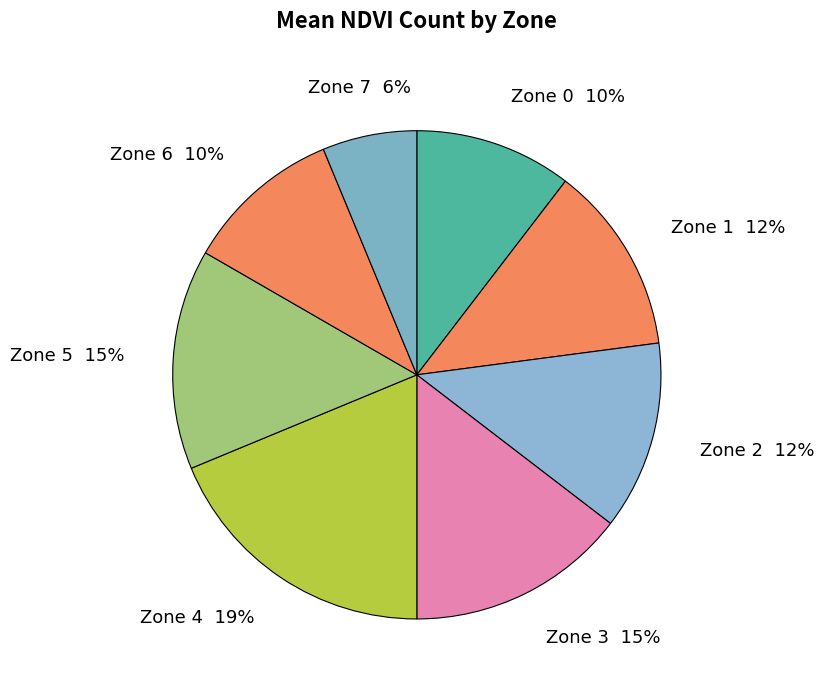

Is it true that Zone 7 is 6% of the pie?

True